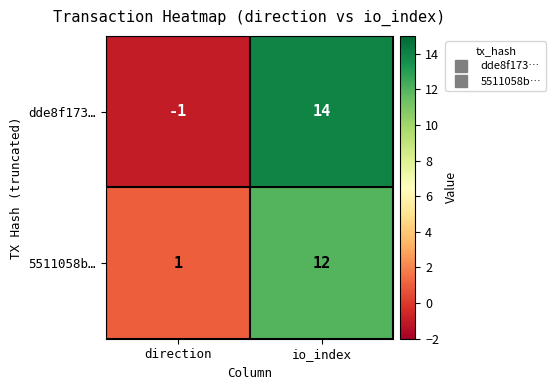

What is the sum of all 5511058b… values?

13